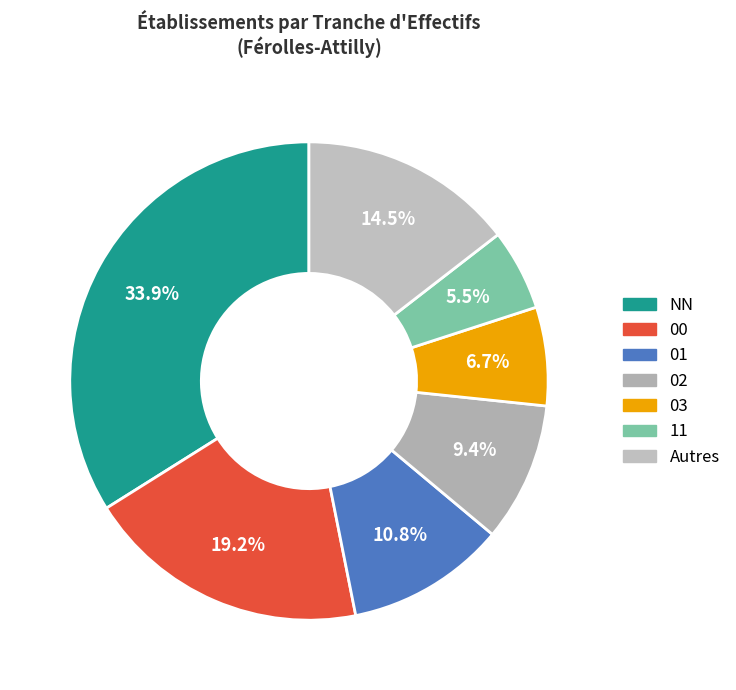

How many slices are in this pie chart?

7